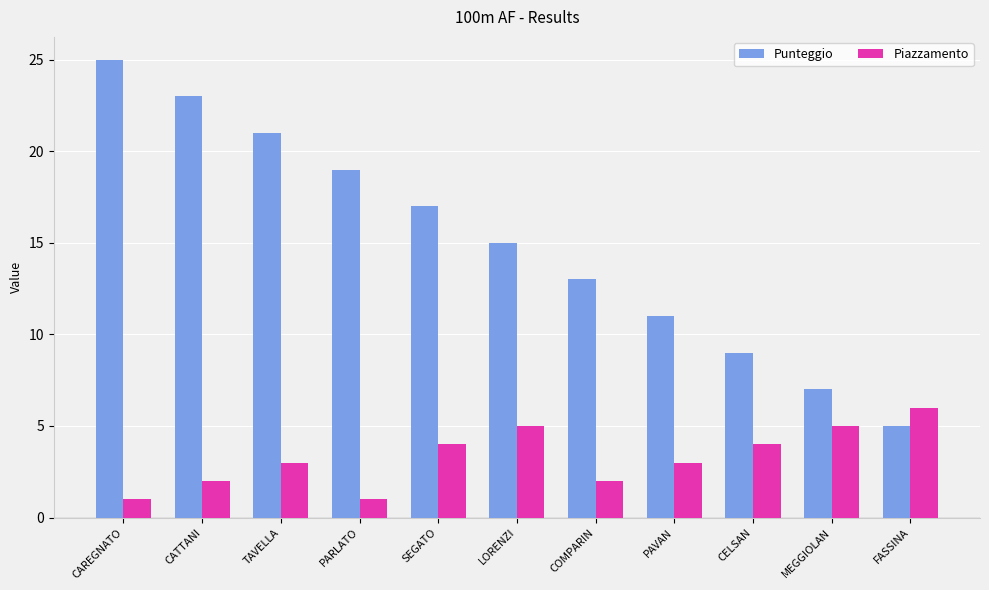

Rank the series by their average value, from highest to lowest.

Punteggio, Piazzamento